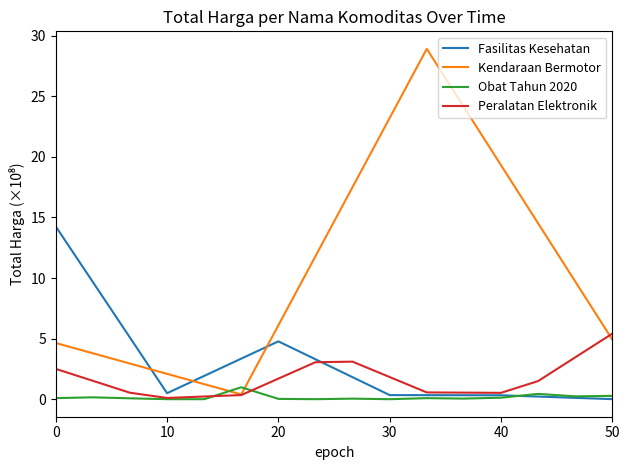

True or false: Kendaraan Bermotor has more than 1 points higher than both neighbors.

False